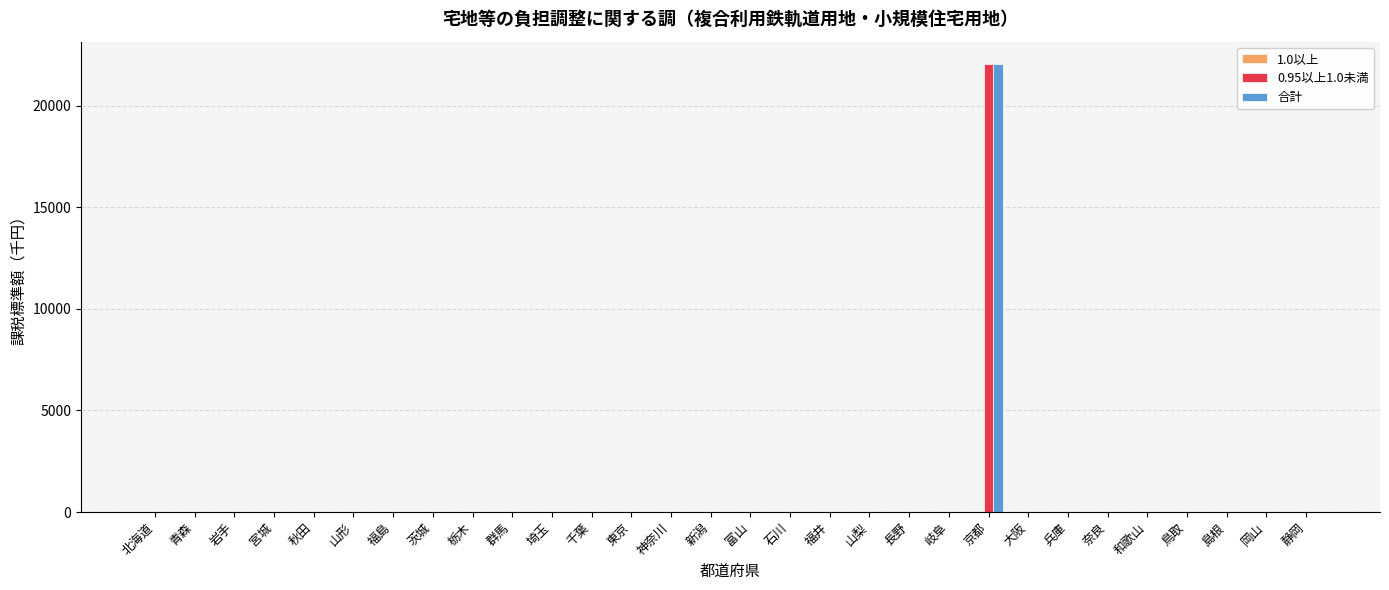

The value of 0.95以上1.0未満 at 島根 is -13187. True or false?

False